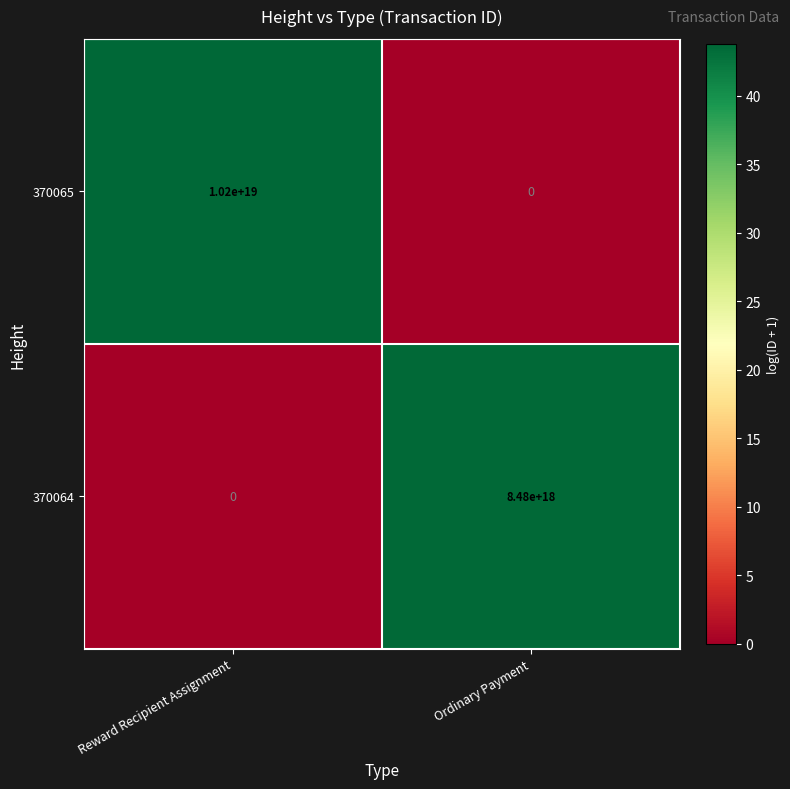

Which series has the largest range (max minus min)?

370065